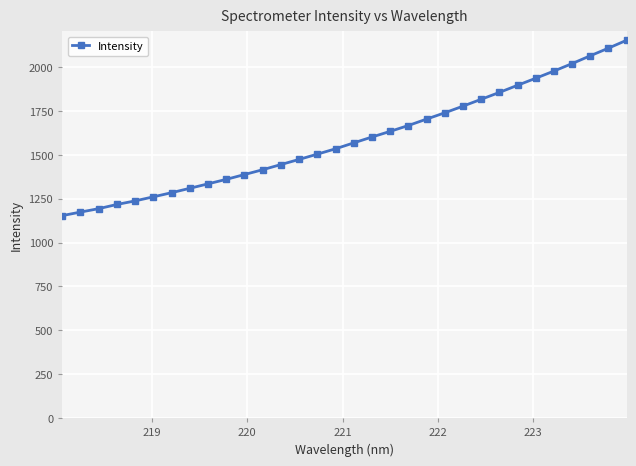

Count the number of data series in this chart.

1